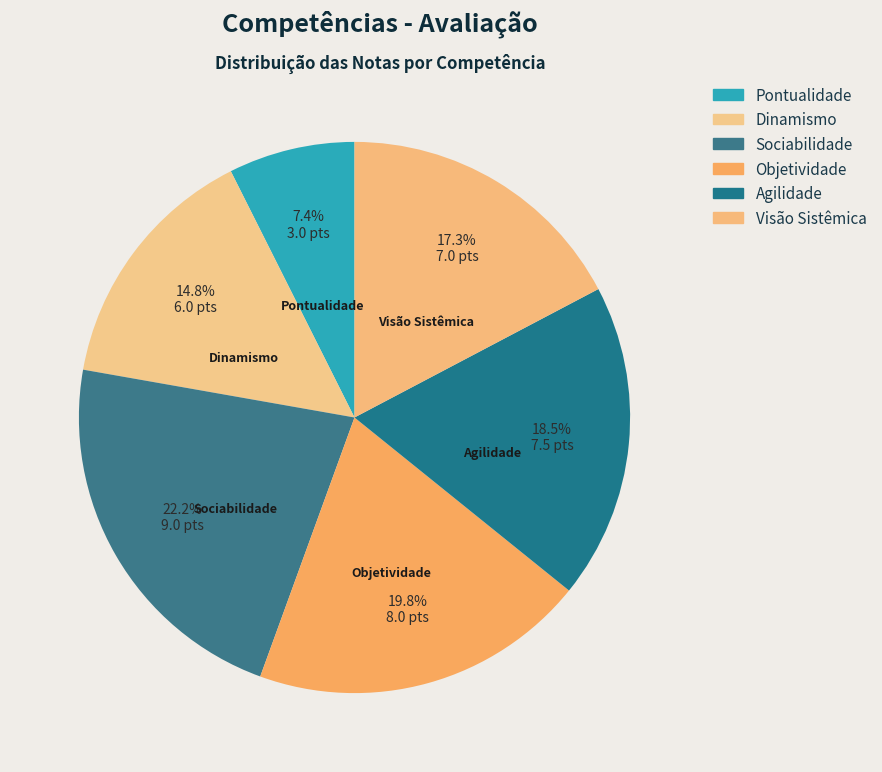

To the nearest percent, what portion does Dinamismo represent?

15%